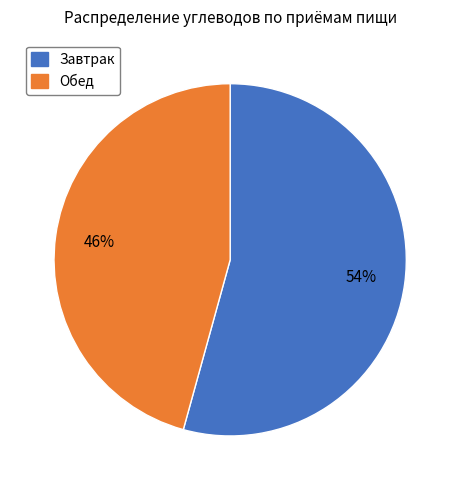

Is there a majority slice in this chart?

Yes